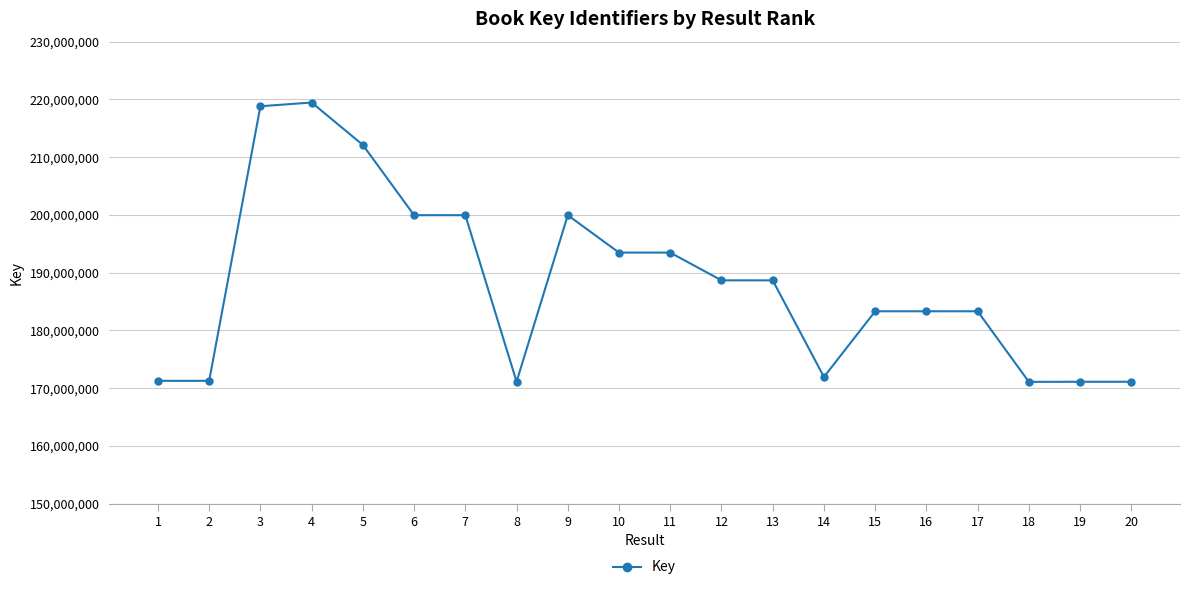

How many data points are less than 188673449?

10